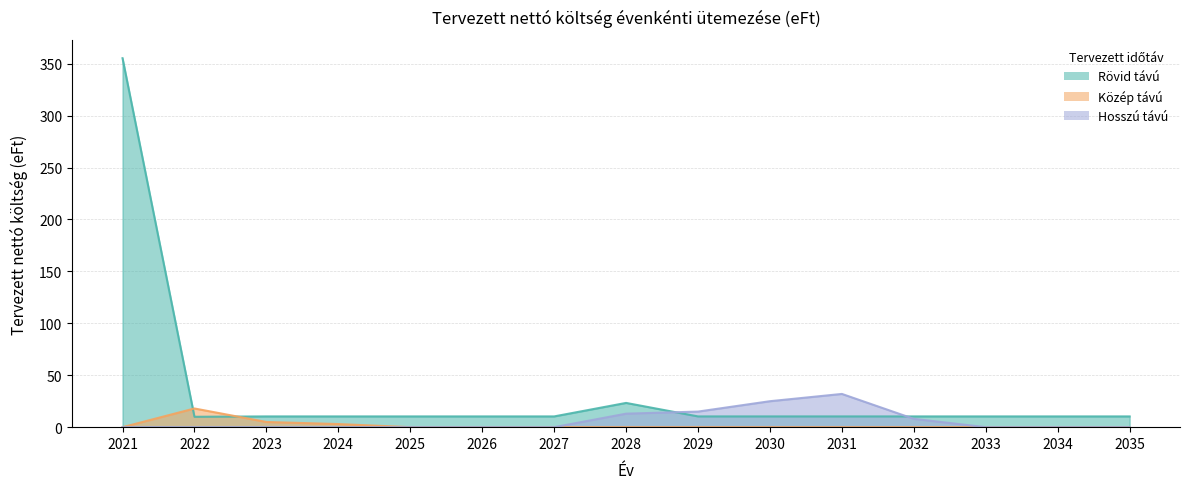

What is the sum of all Közép távú values?

26.0